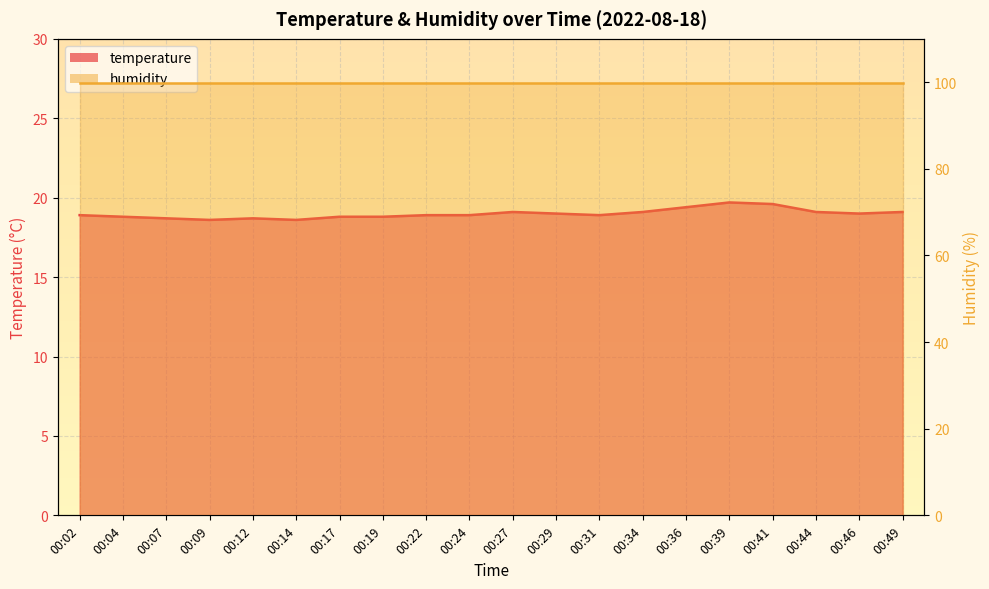

What is the value of the 1st point from the left?

18.9